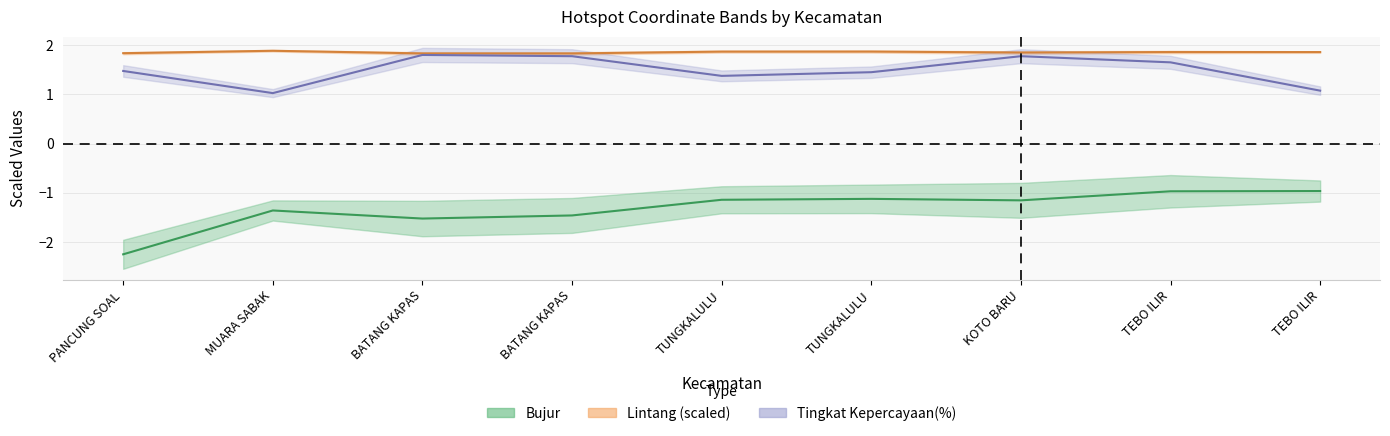

Between BATANG KAPAS and KOTO BARU, which is larger?

KOTO BARU